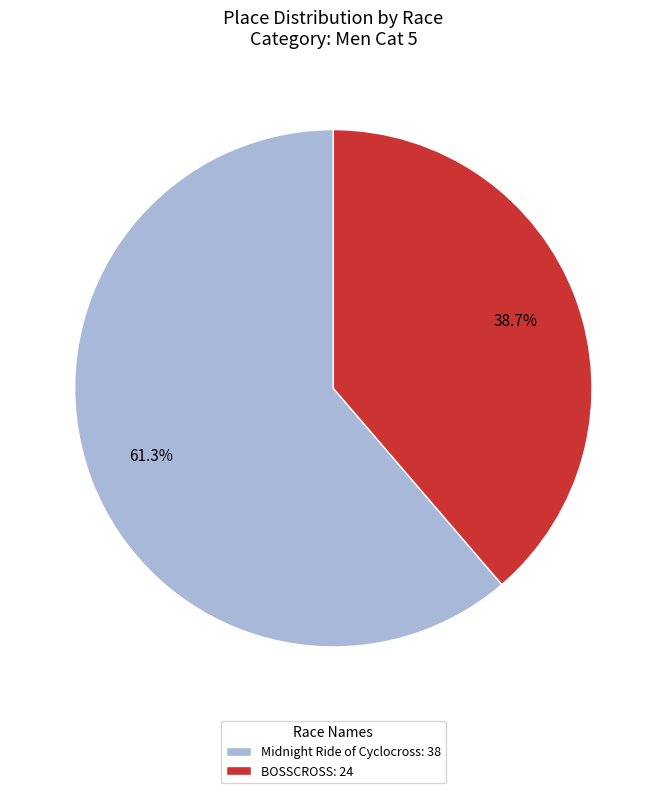

How many segments does this pie chart have?

2